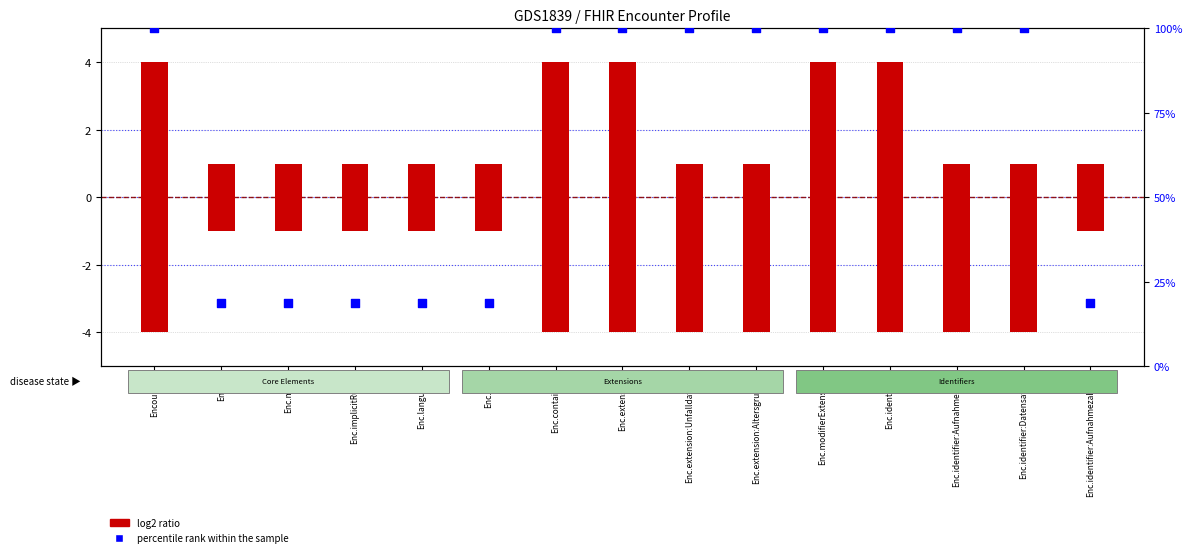

What are all the series names shown in the legend?

log2 ratio, percentile rank within the sample